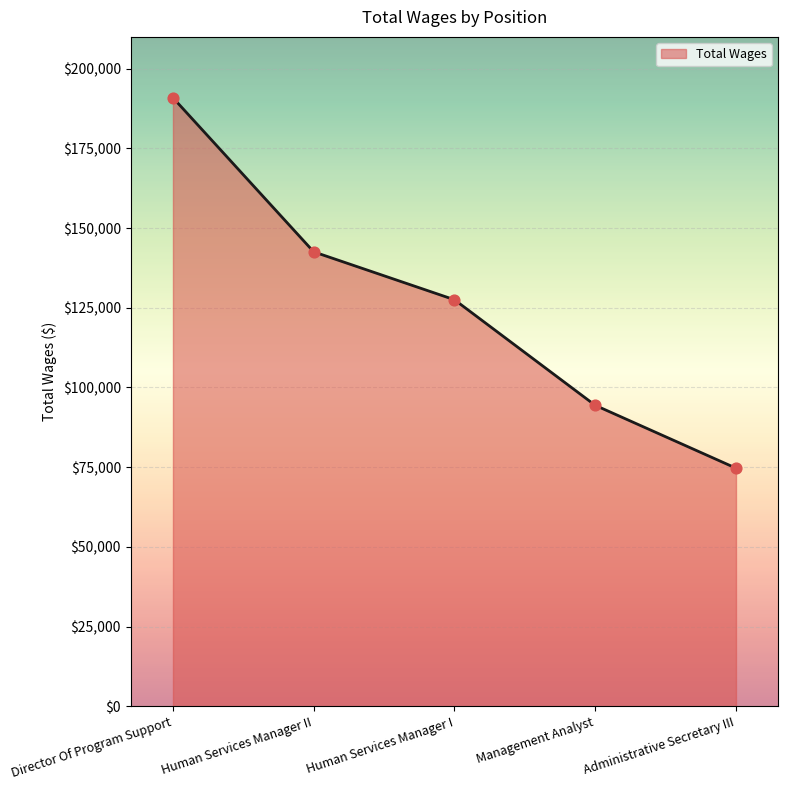

Between Administrative Secretary III and Human Services Manager I, which is larger?

Human Services Manager I